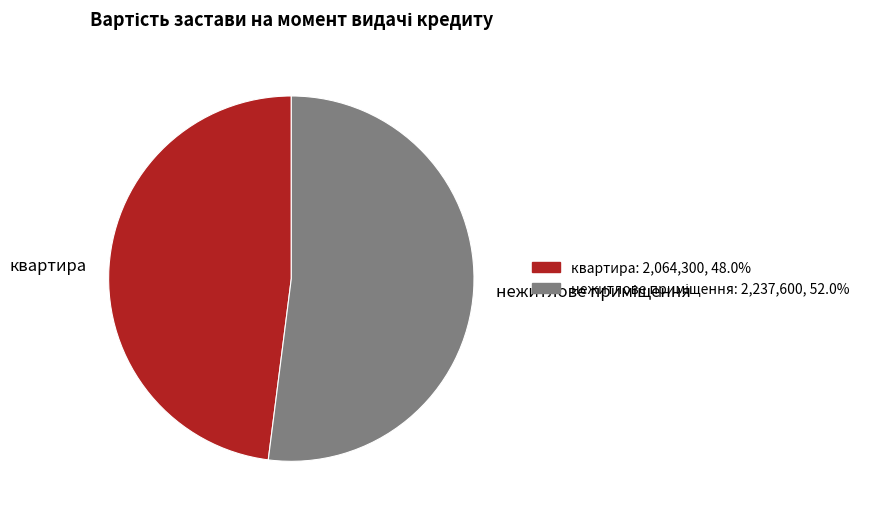

Which category has the smallest portion of the pie?

квартира